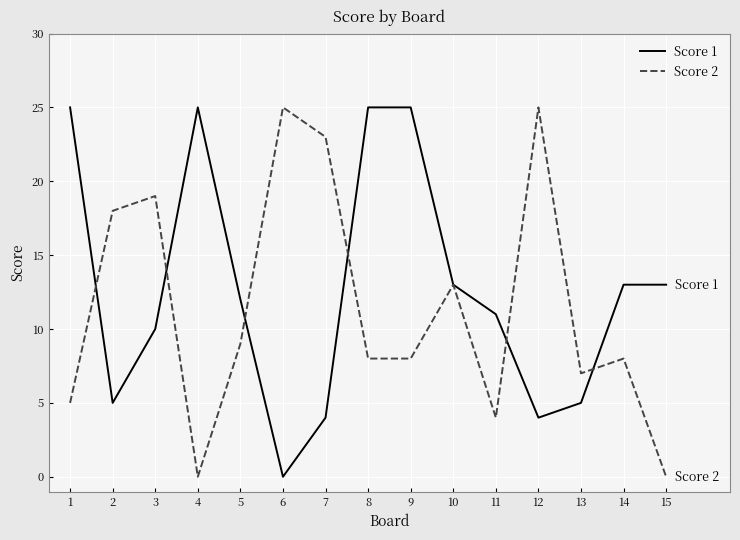

What are all the series names shown in the legend?

Score 1, Score 2